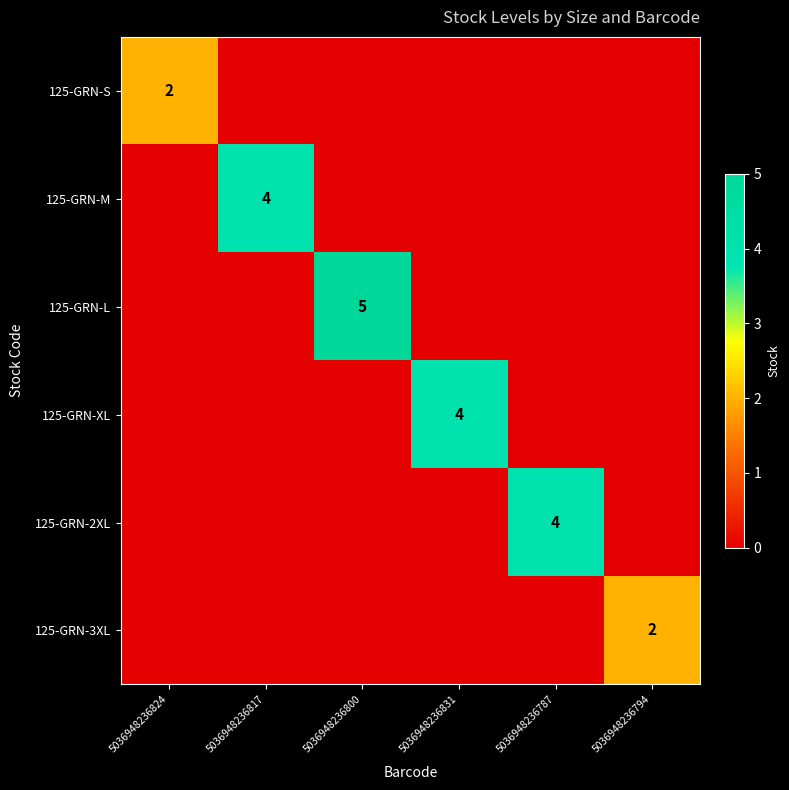

Is the value of 125-GRN-XL at 5036948236831 greater than the value of 125-GRN-M at 5036948236817?

No